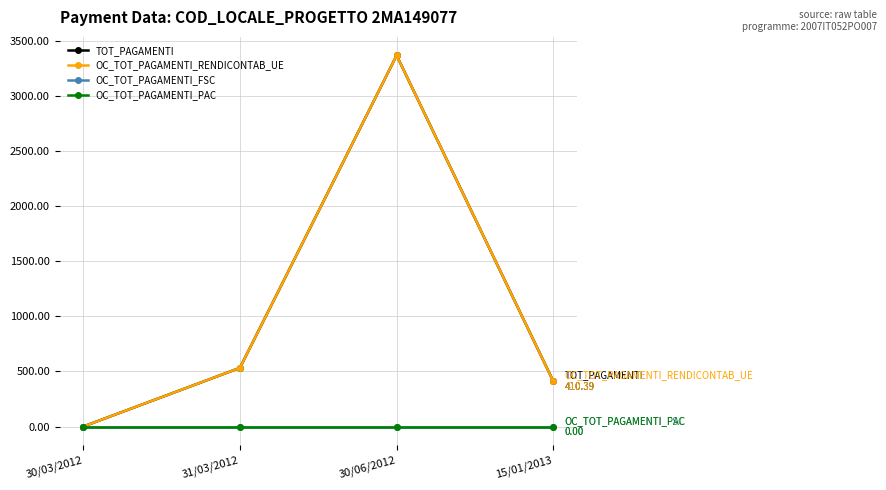

At which category is the sum across all series the highest?

30/06/2012